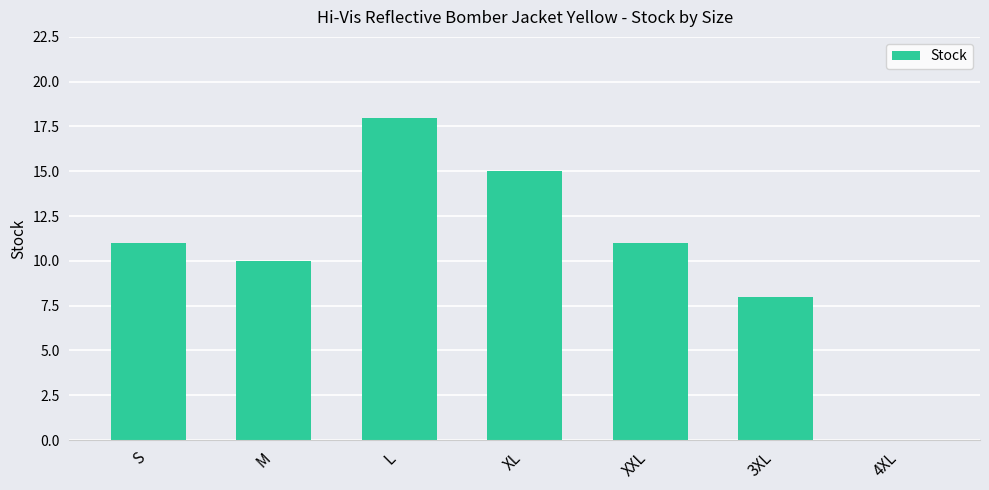

What is the average value?

10